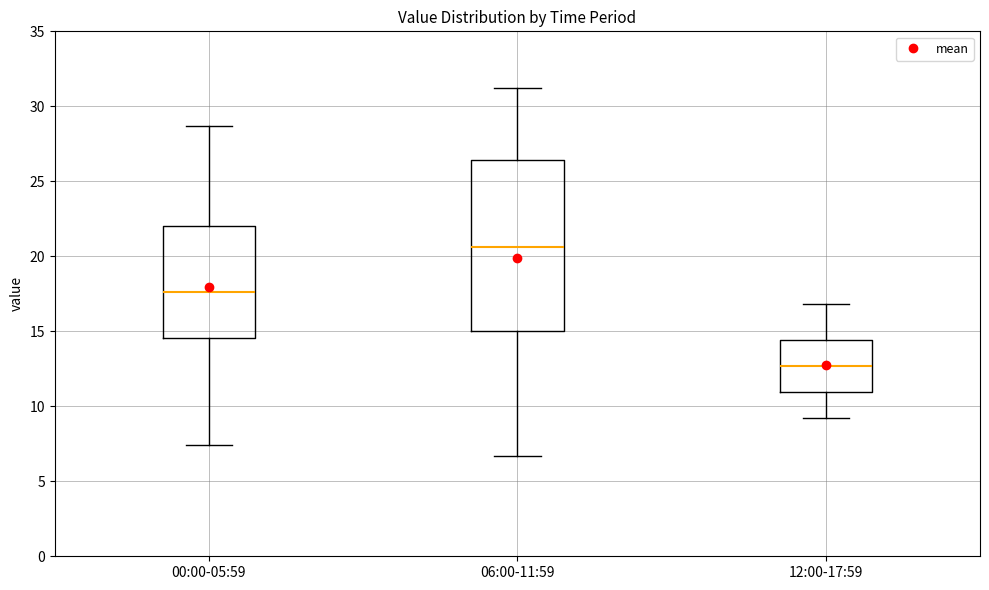

Reading left to right, read every box against the y-axis: the position of its median line, the range the box covers, and the ends of its whiskers. The values are not printed on the chart, so give them approximately, as read against the axis.

00:00-05:59: median 17.5, box 14.5 to 22.0, whiskers 7.5 to 28.5
06:00-11:59: median 20.5, box 15.0 to 26.5, whiskers 6.5 to 31.0
12:00-17:59: median 12.5, box 11.0 to 14.5, whiskers 9.0 to 17.0